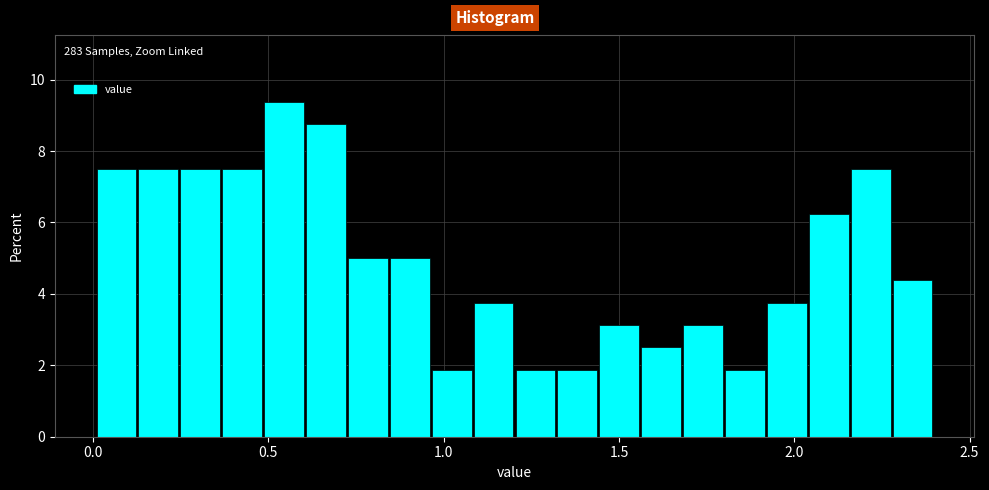

Around what value on the x-axis is the tallest bar? Give the approximate position of its centre, as read against the axis.

0.55